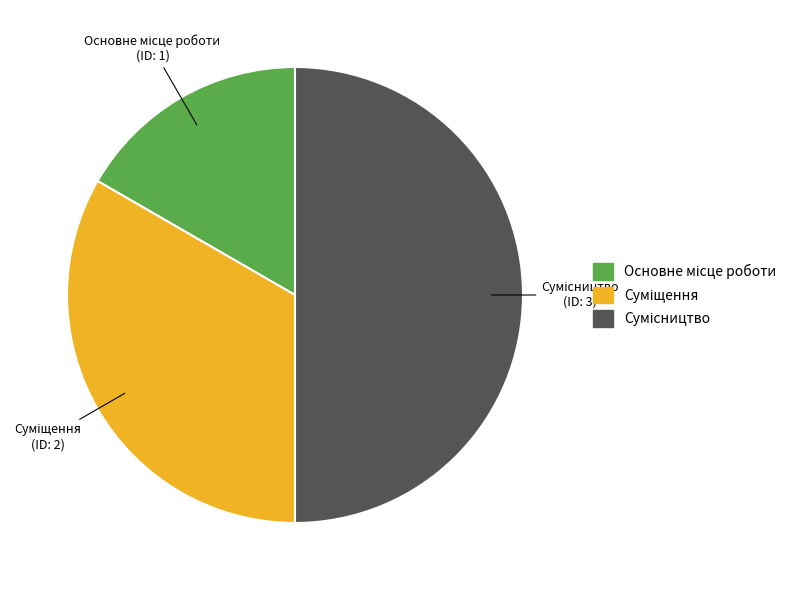

Do Основне місце роботи and Суміщення together represent more than half of the pie?

No